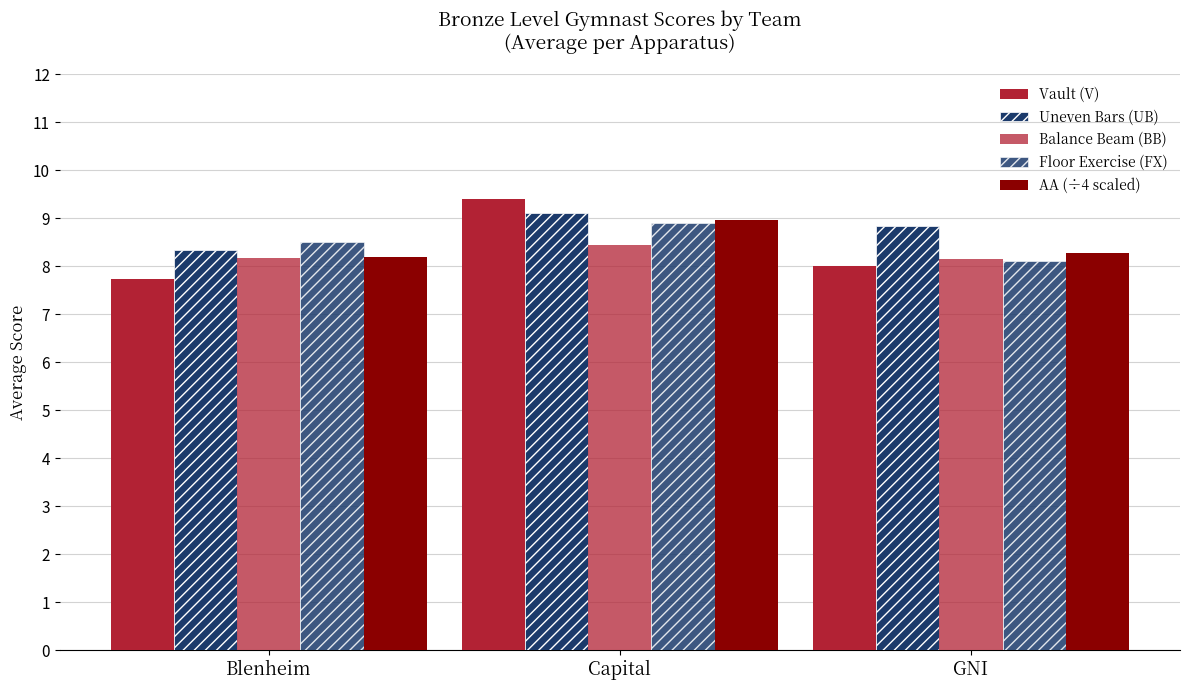

Reading right to left, list all the values displayed in this chart.

Vault (V): 8.0	9.4	7.7
Uneven Bars (UB): 8.8	9.1	8.3
Balance Beam (BB): 8.1	8.4	8.2
Floor Exercise (FX): 8.1	8.9	8.5
AA (÷4 scaled): 8.3	9.0	8.2